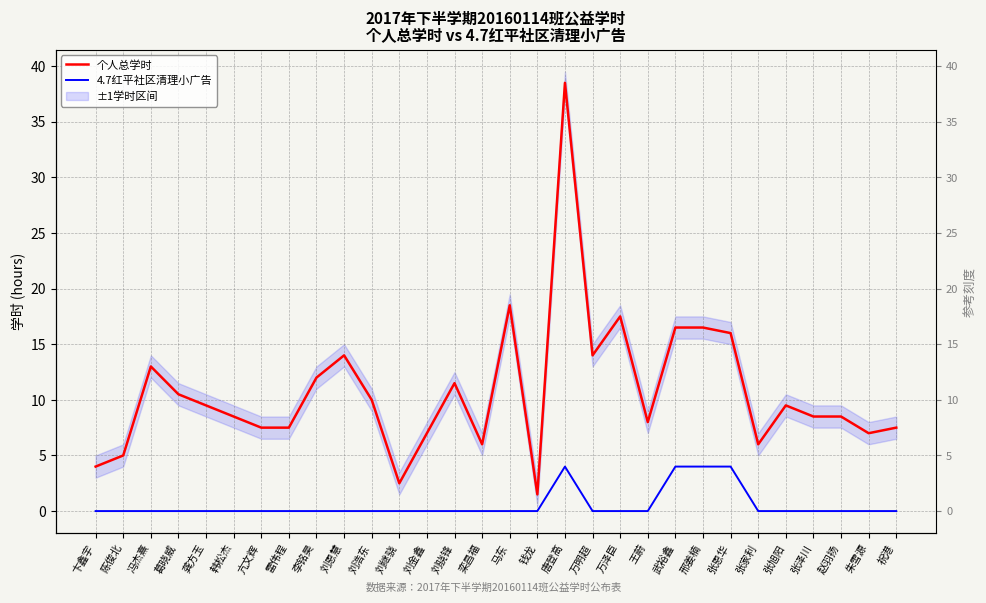

Where is the first local maximum for 4.7红平社区清理小广告?

唐登高